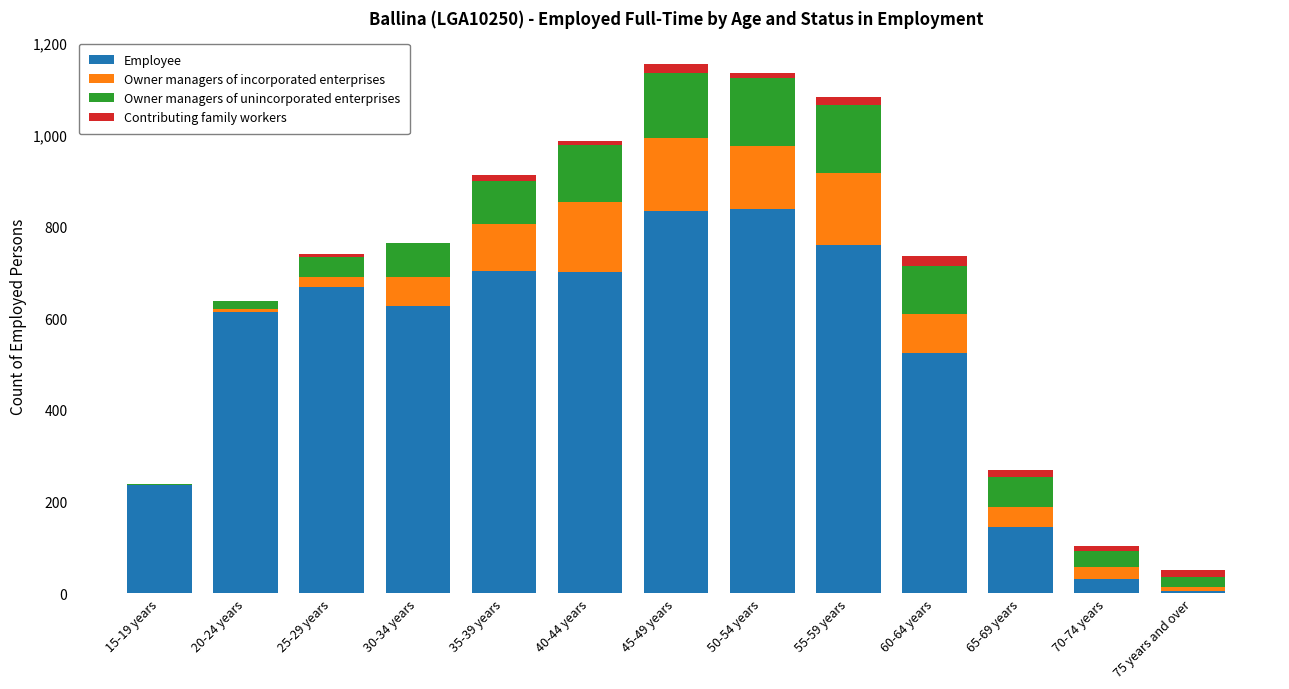

What is the maximum value for Employee?

838